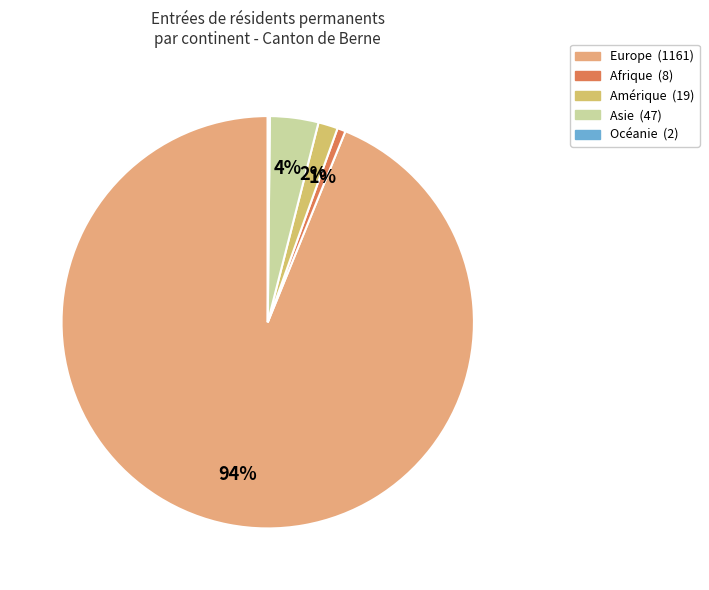

Rank the categories by value from lowest to highest.

Océanie, Afrique, Amérique, Asie, Europe